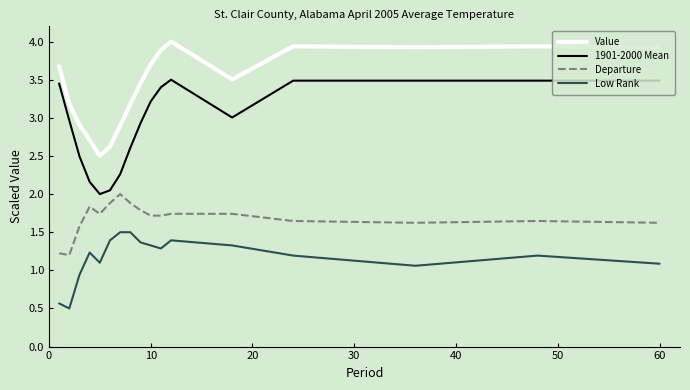

True or false: Low Rank and Departure cross at least once.

False